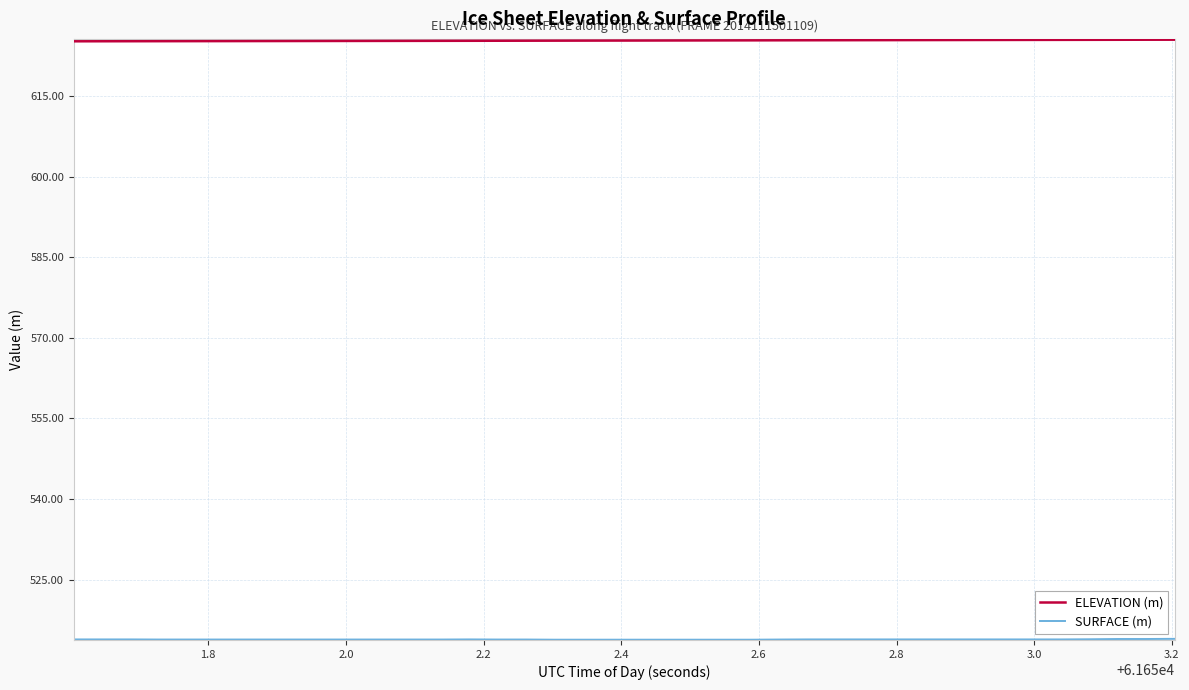

Which series has the largest total across all categories?

ELEVATION (m)